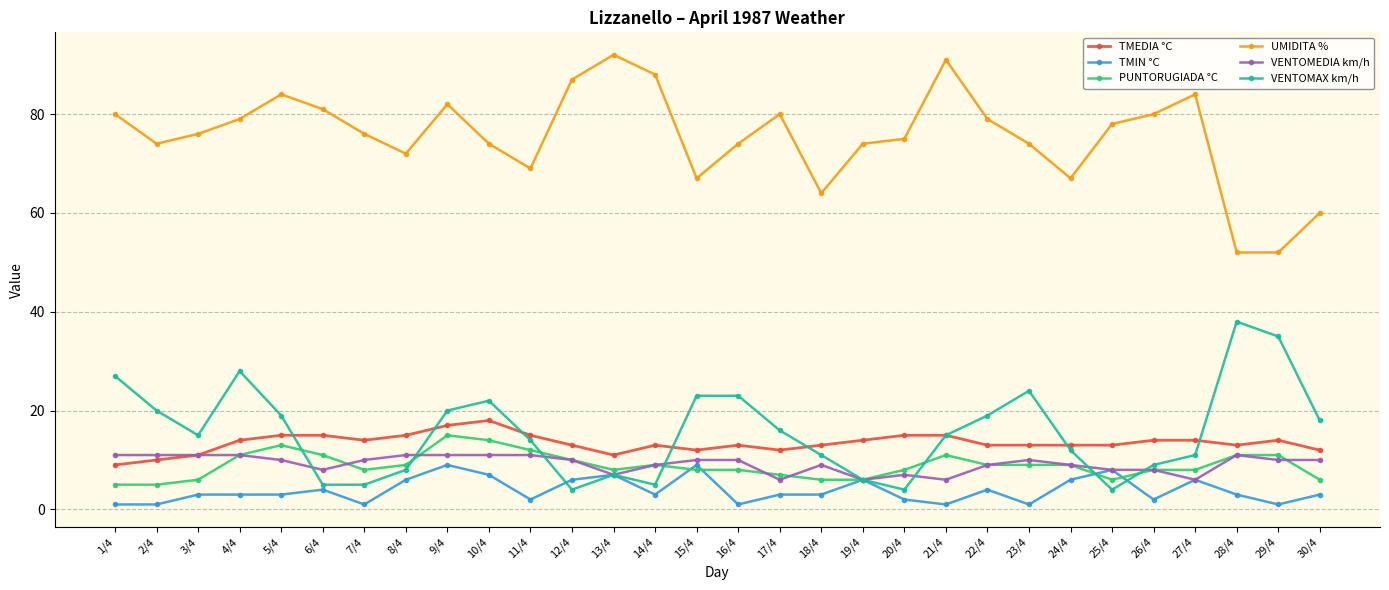

What is the value of the PUNTORUGIADA °C point at the 9th from the left?

15